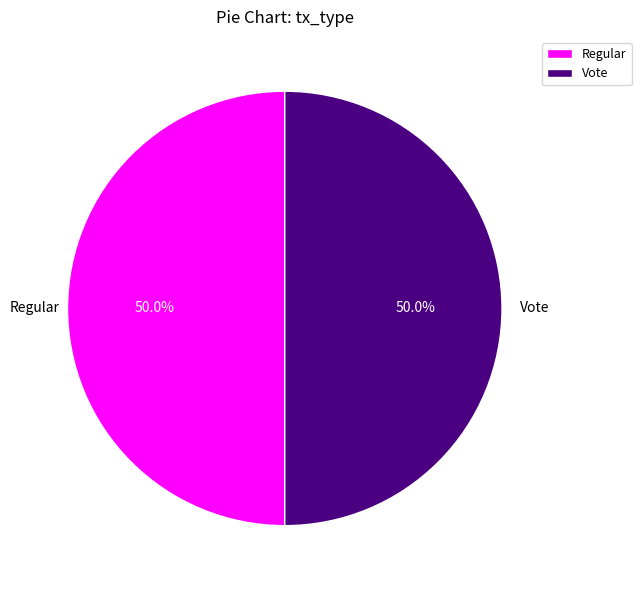

What is the ratio of the value at Vote to the value at Regular?

1.0